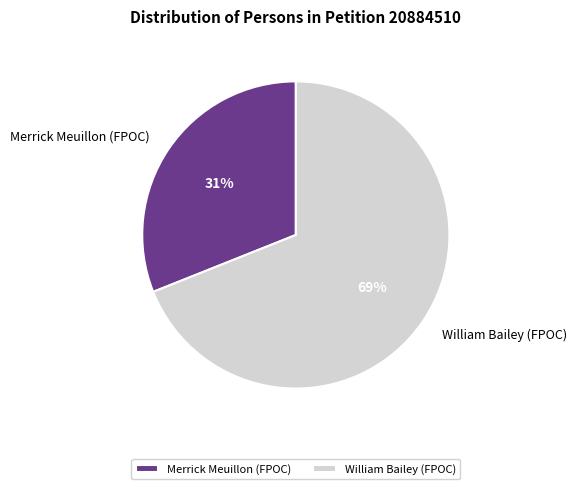

What percentage is the Merrick Meuillon (FPOC) slice, to the nearest percent?

31%